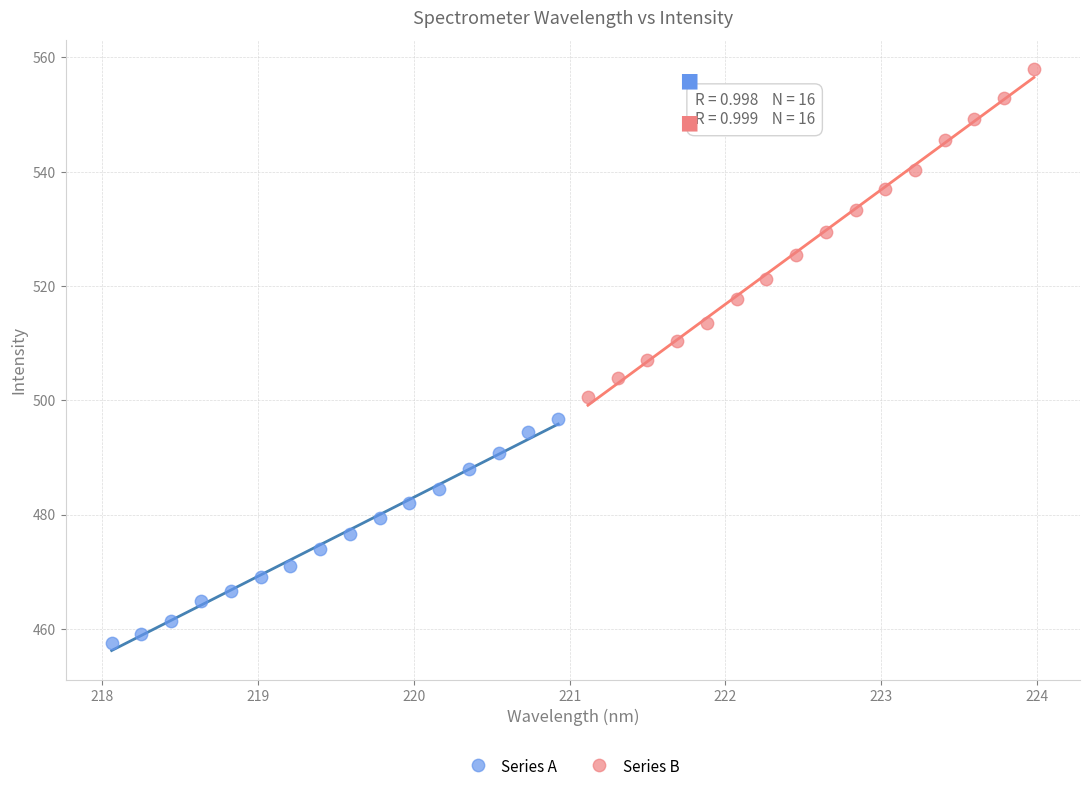

Which series has the largest Y range (max minus min)?

Series B